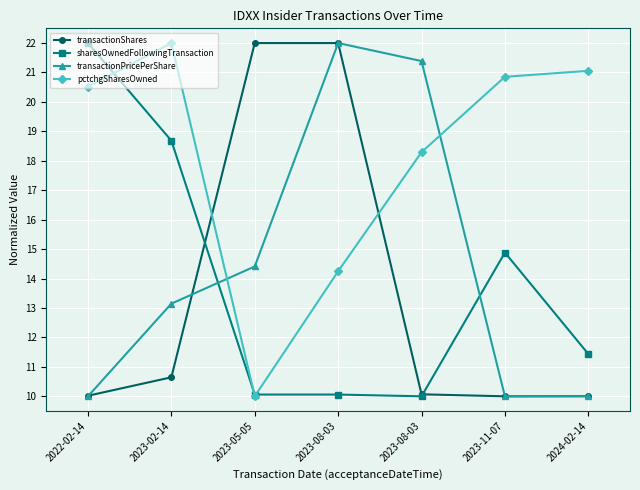

How many data points in transactionPricePerShare are above 13?

4